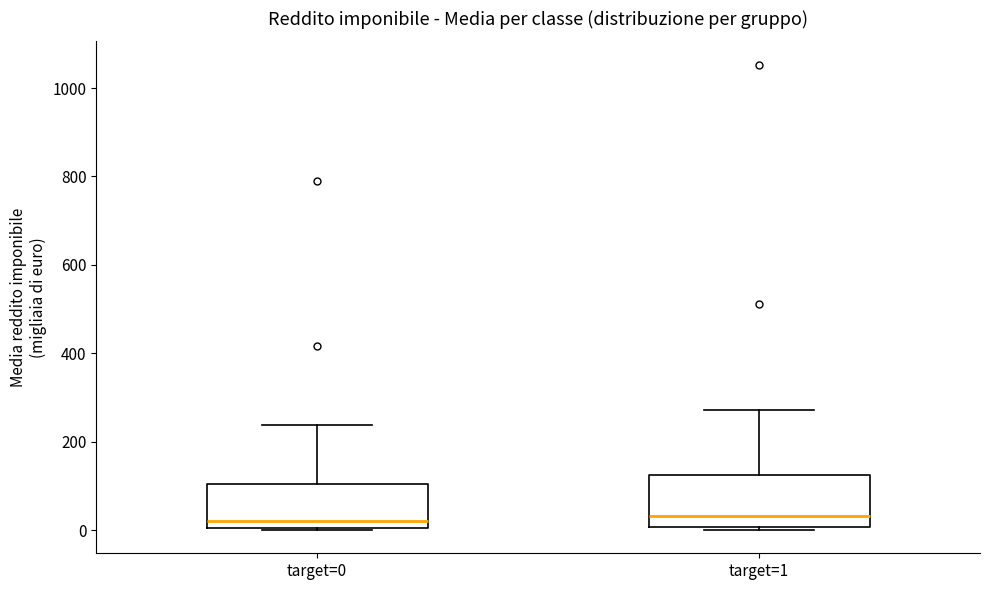

Reading left to right, read every box against the y-axis: the position of its median line, the range the box covers, and the ends of its whiskers. The values are not printed on the chart, so give them approximately, as read against the axis.

target=0: median 20, box 0 to 100, whiskers 0 to 240
target=1: median 40, box 0 to 120, whiskers 0 (just below the box's lower edge) to 280